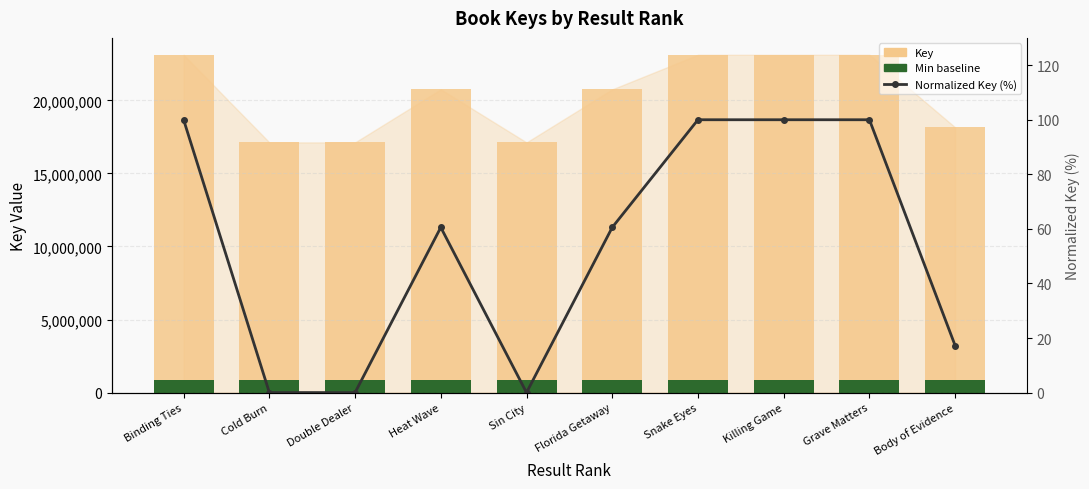

What is the minimum value for Key?

17120912.0